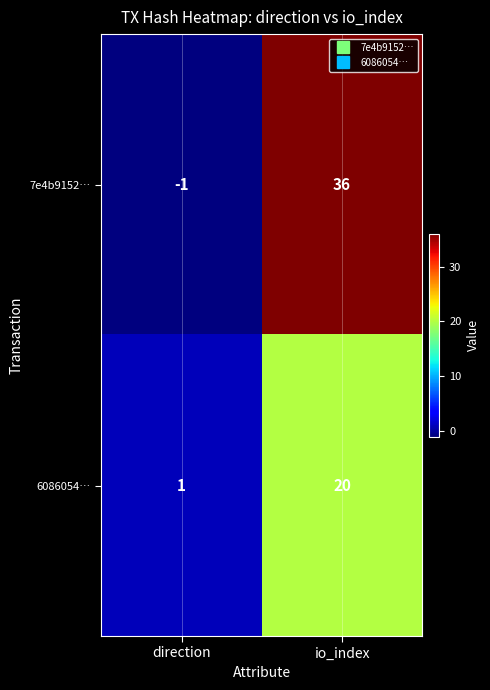

At which label is 7e4b9152… closest to 17?

direction